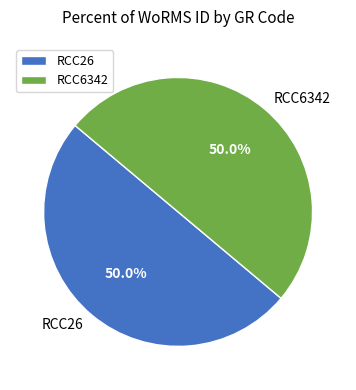

Is it true that RCC6342 is 50% of the pie?

True